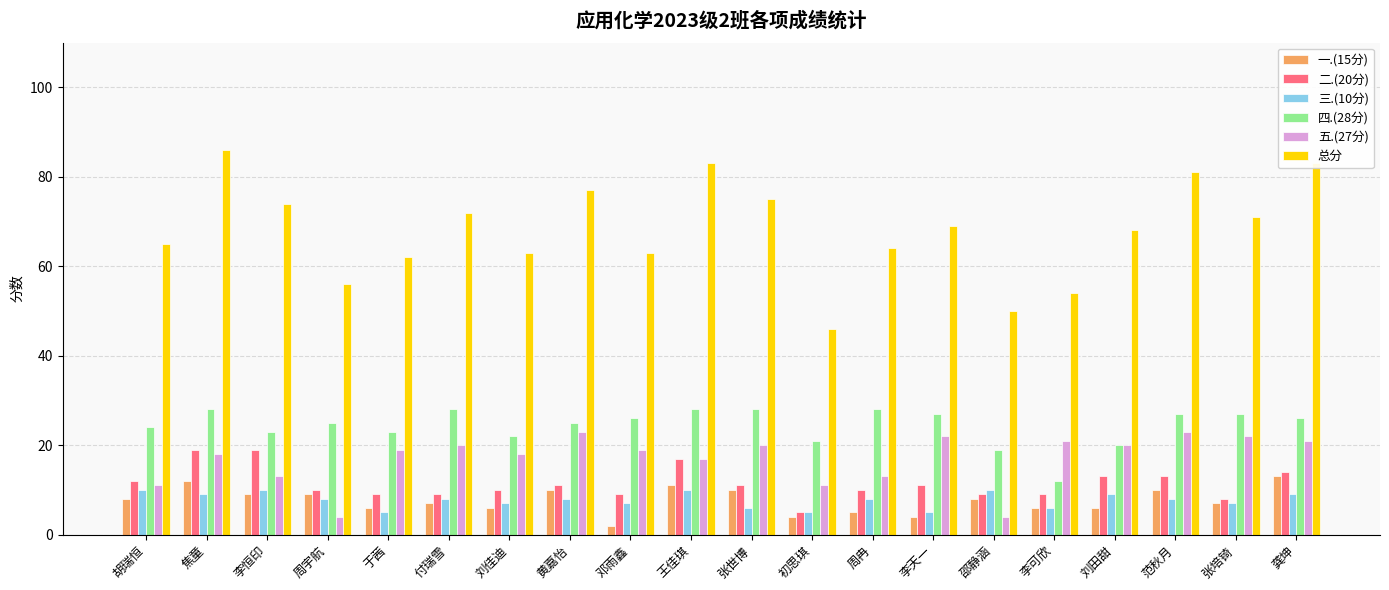

The 总分 series shows 44 at 胡瑞恒. True or false?

False